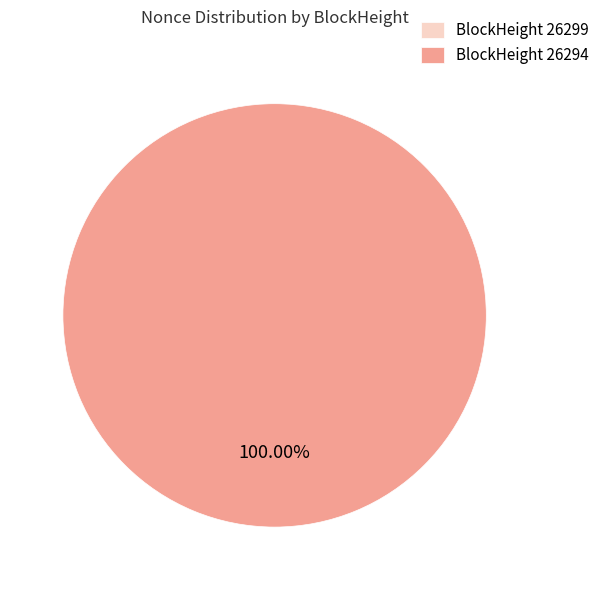

How many segments does this pie chart have?

2